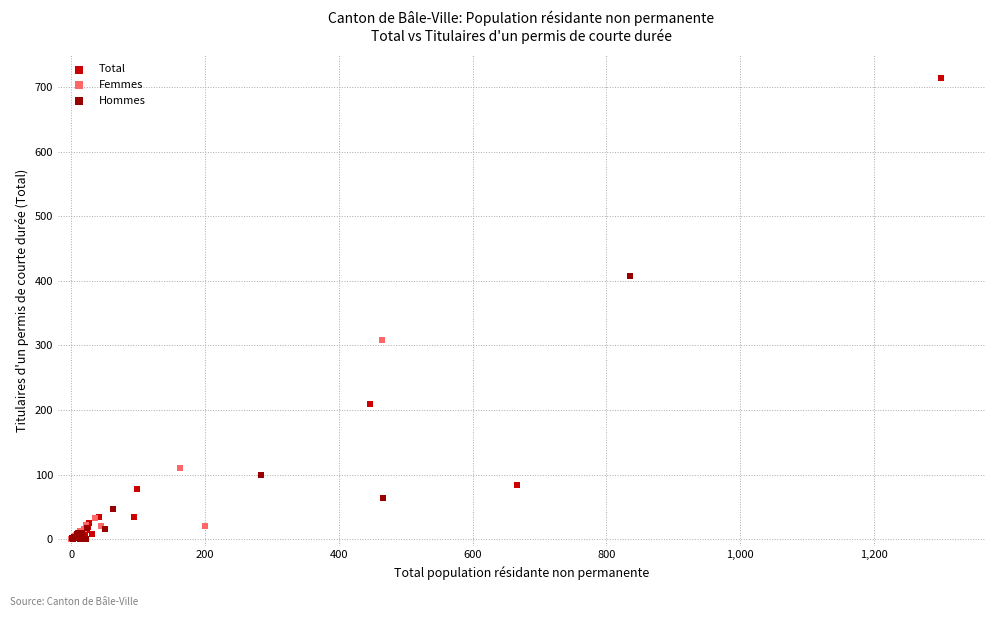

Which series has the largest Y range (max minus min)?

Total